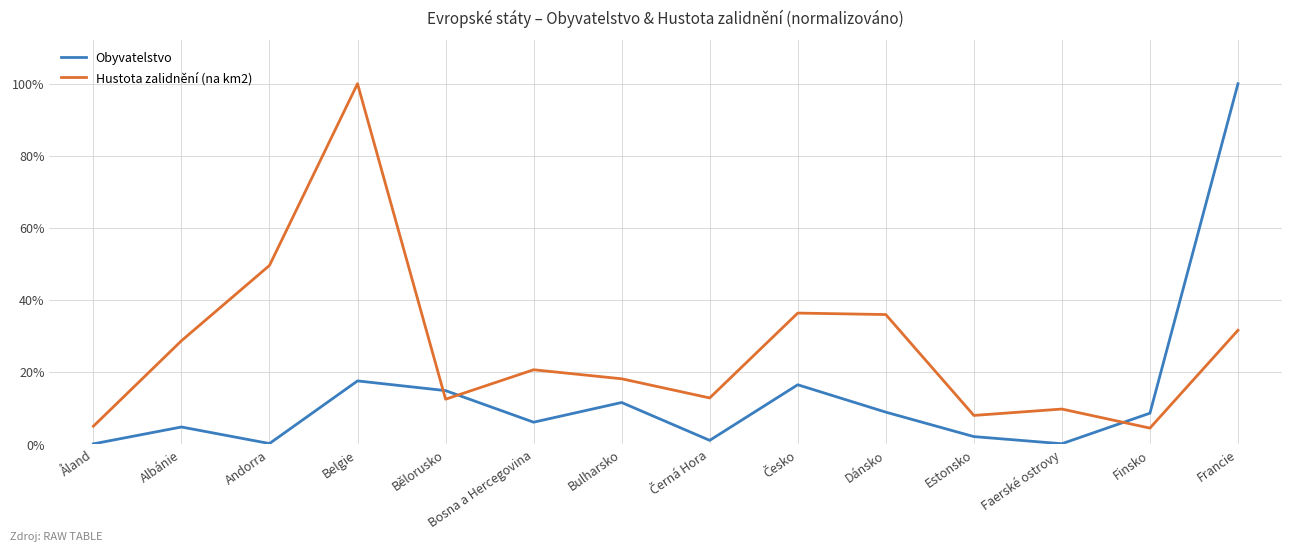

Which series has the largest range (max minus min)?

Obyvatelstvo